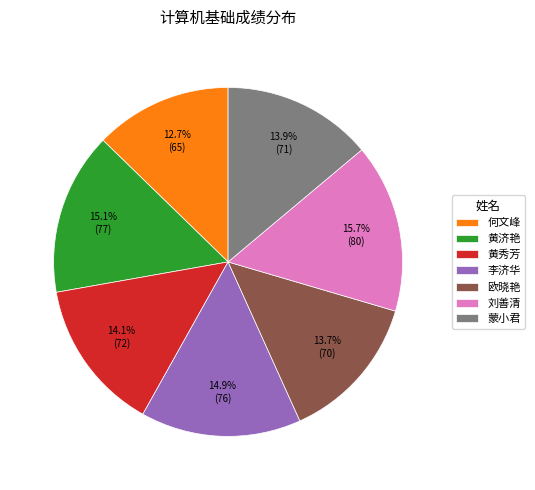

What percentage do 李济华 and 蒙小君 together represent?

28.8%